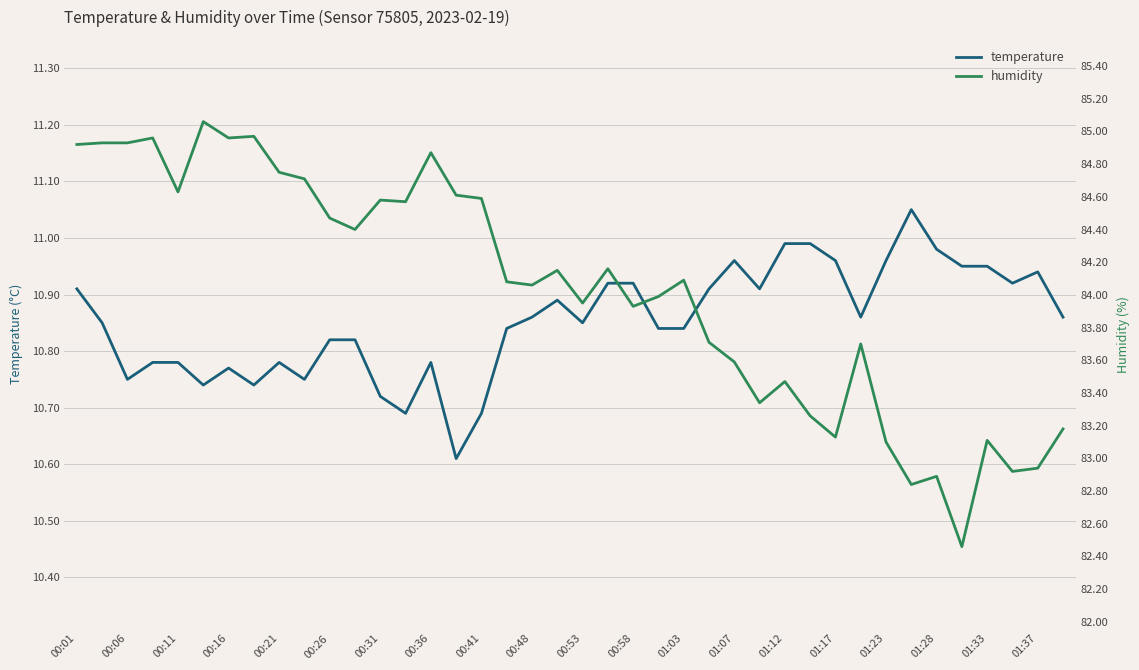

Count the number of categories in the chart.

40